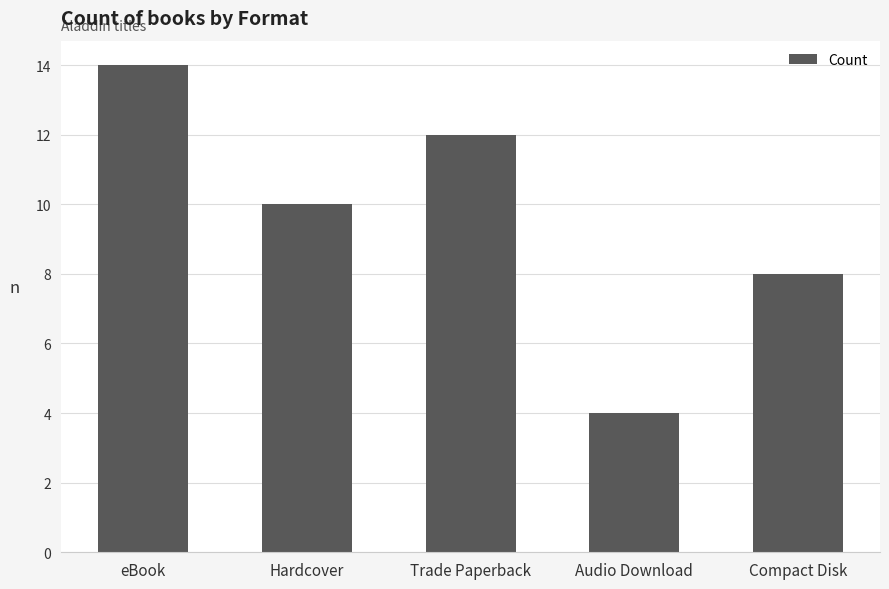

What is the label of the 2nd bar from the right?

Audio Download